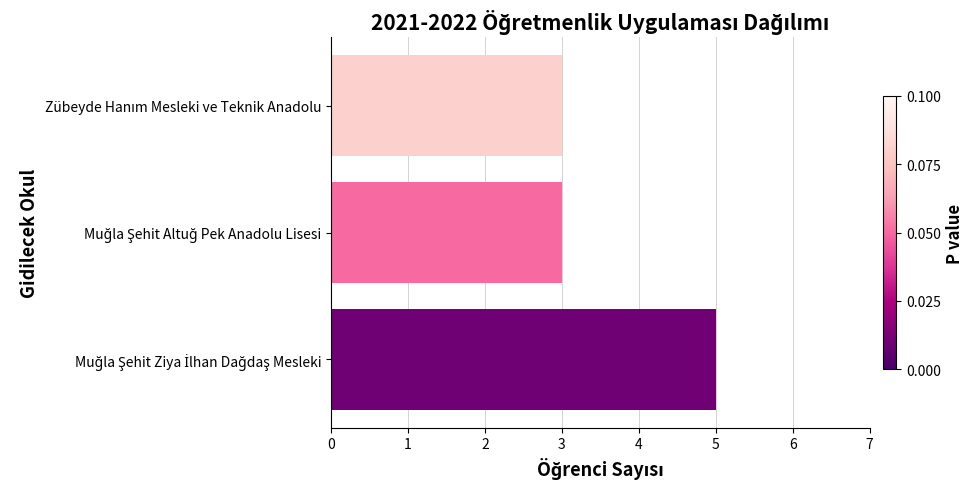

Reading bottom to top, extract all data points from this chart.

5	3	3